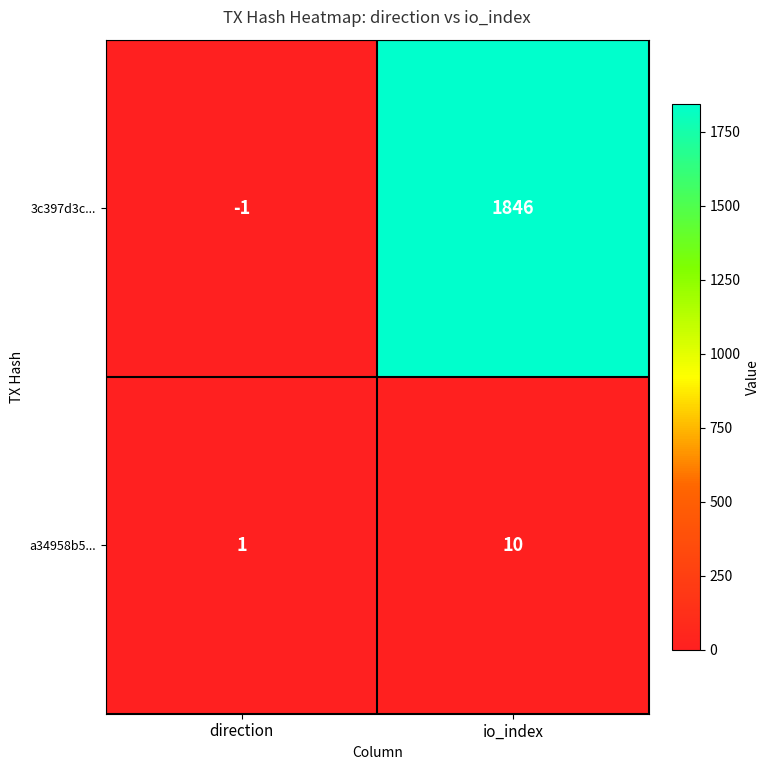

Which series has the widest spread of values?

3c397d3c...